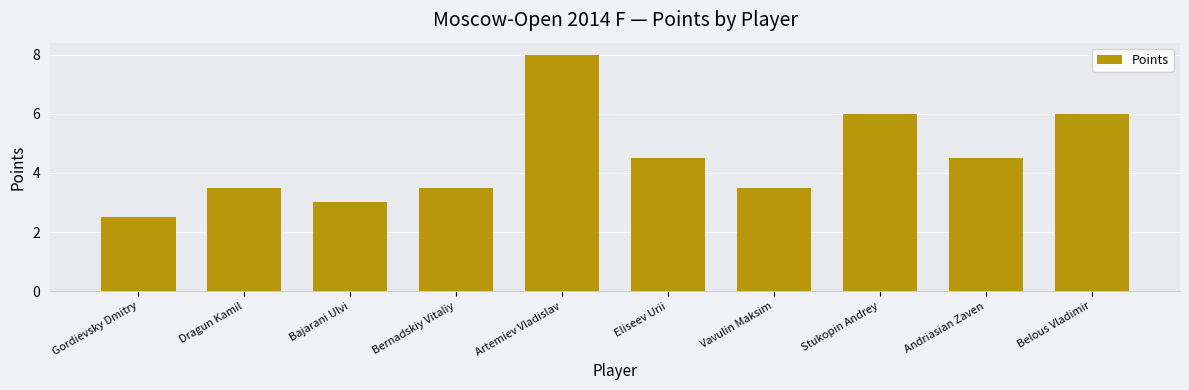

Where does the data first go above 4?

Artemiev Vladislav